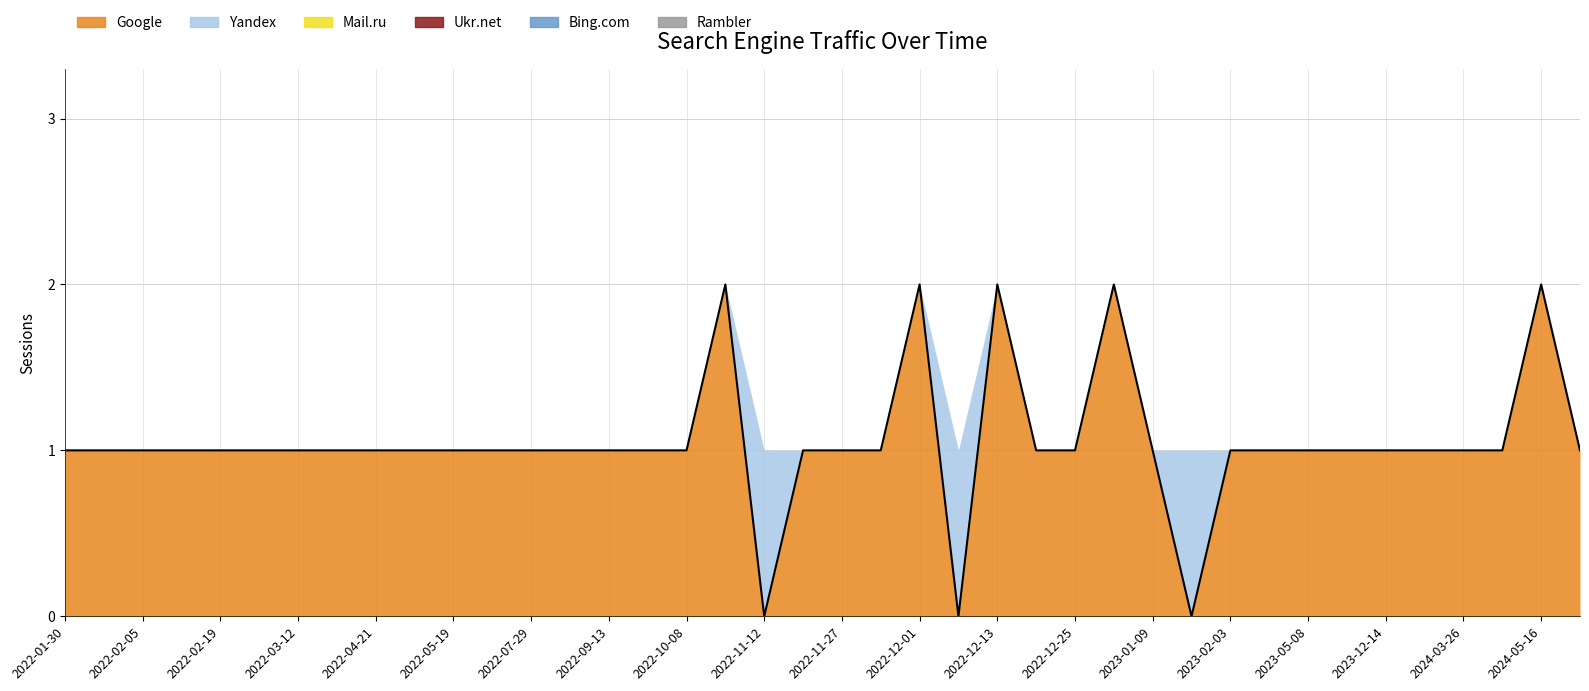

Which series has the widest spread of values?

Google